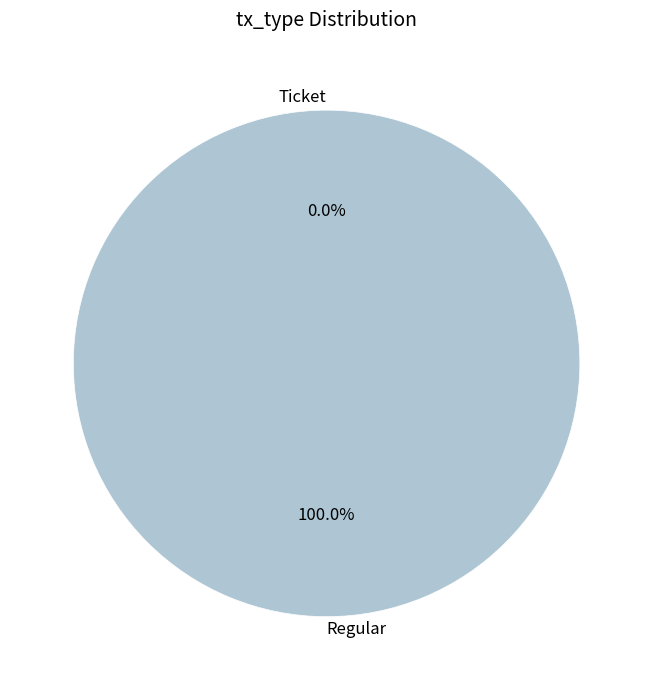

What is the majority slice?

Regular